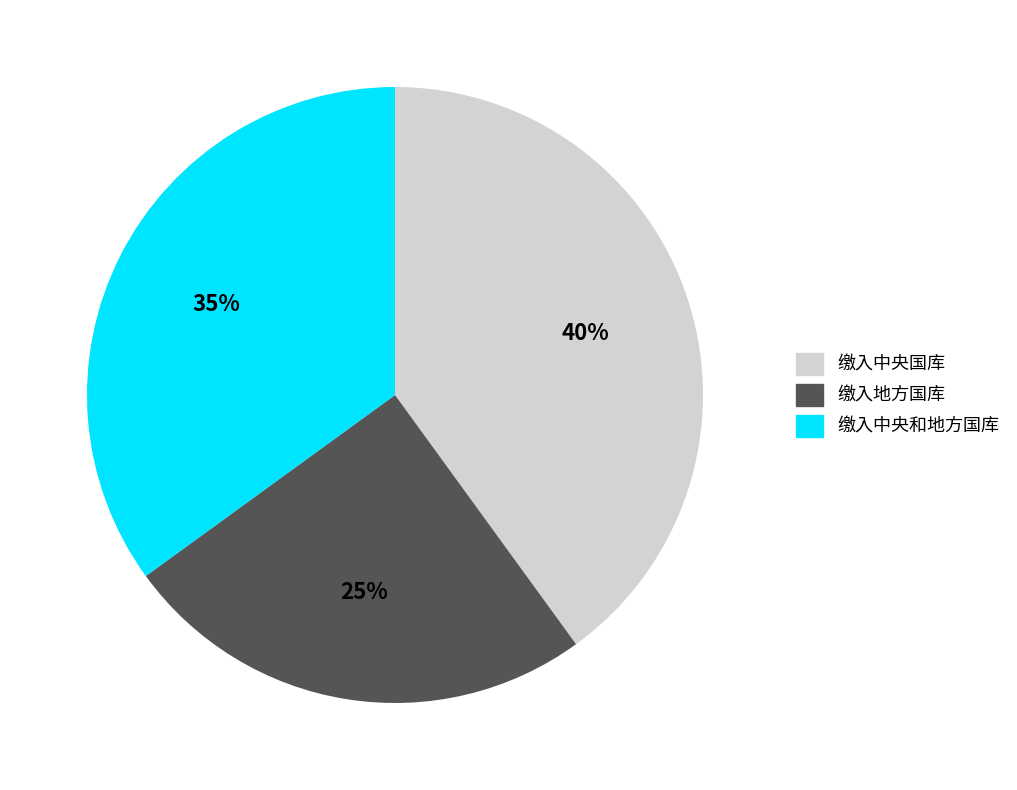

Which slice is the largest?

缴入中央国库